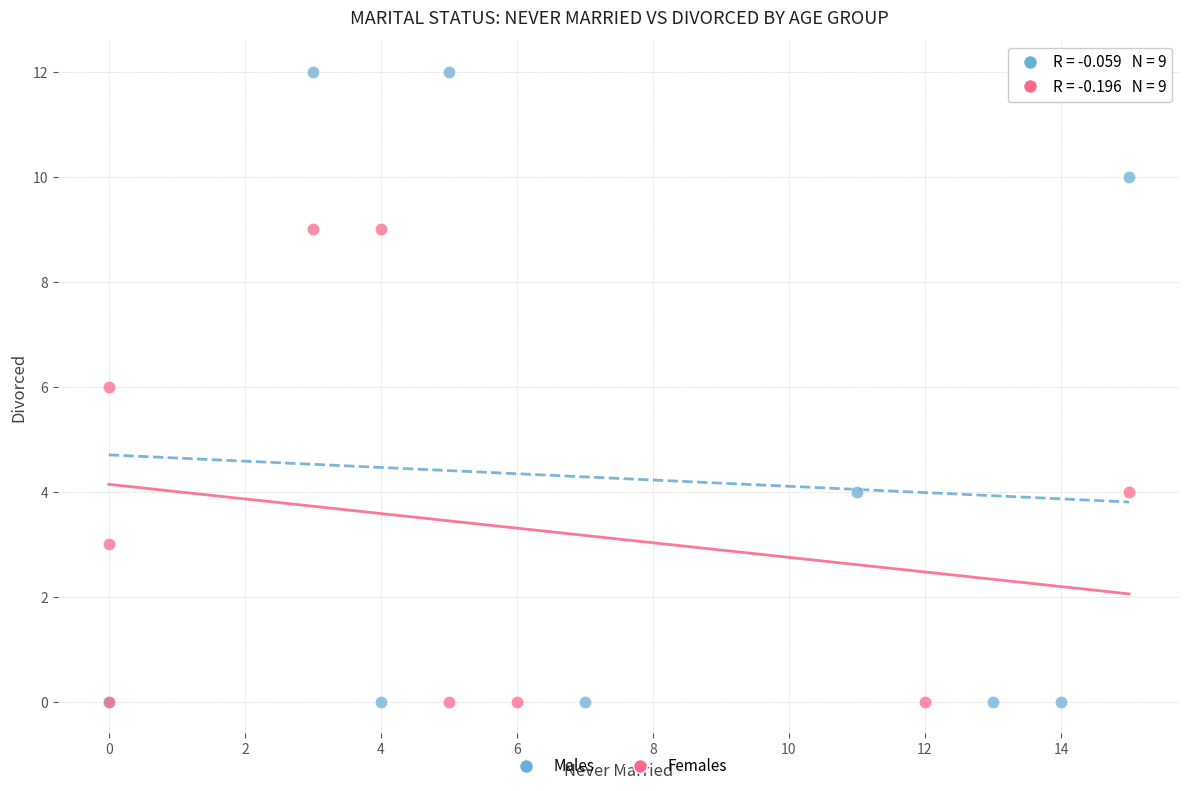

Which series reaches the maximum Y coordinate?

Males